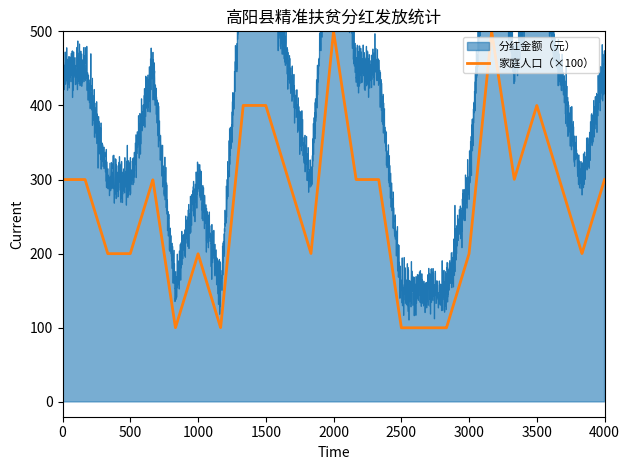

At how many categories does at least one series exceed 127?

25